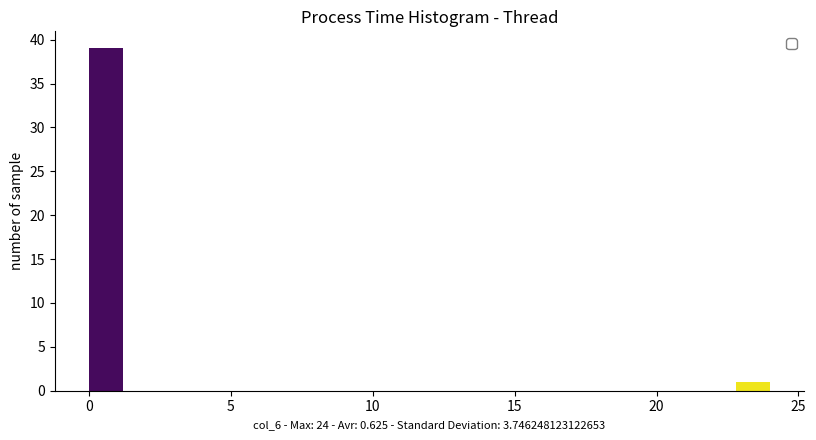

Read against the x-axis, roughly where is the centre of the tallest bar?

0.5